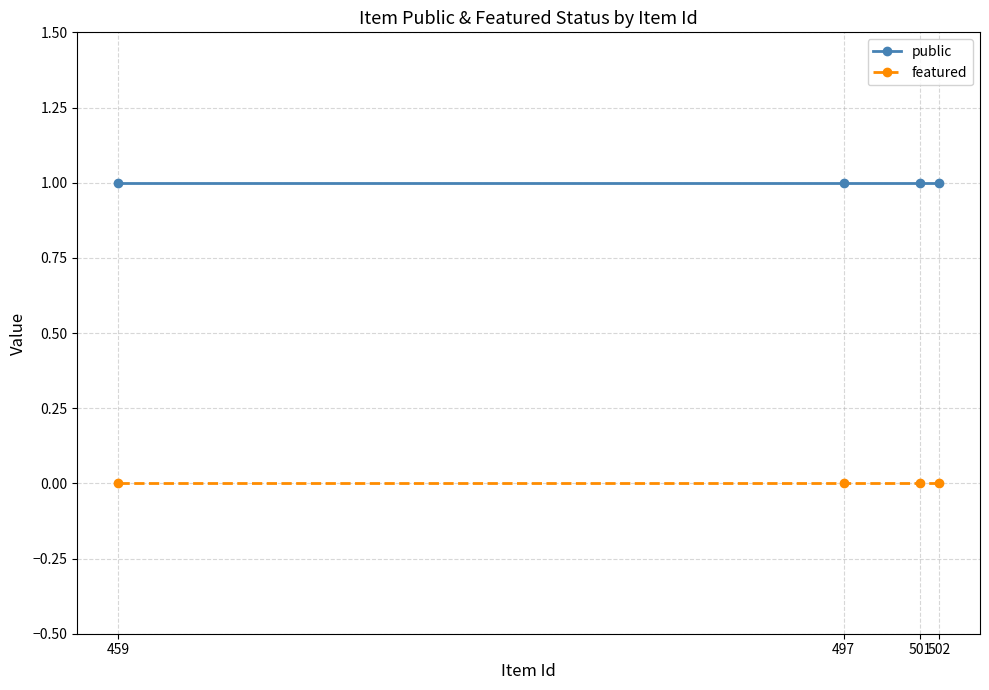

The value of public at 502 is 1. True or false?

True